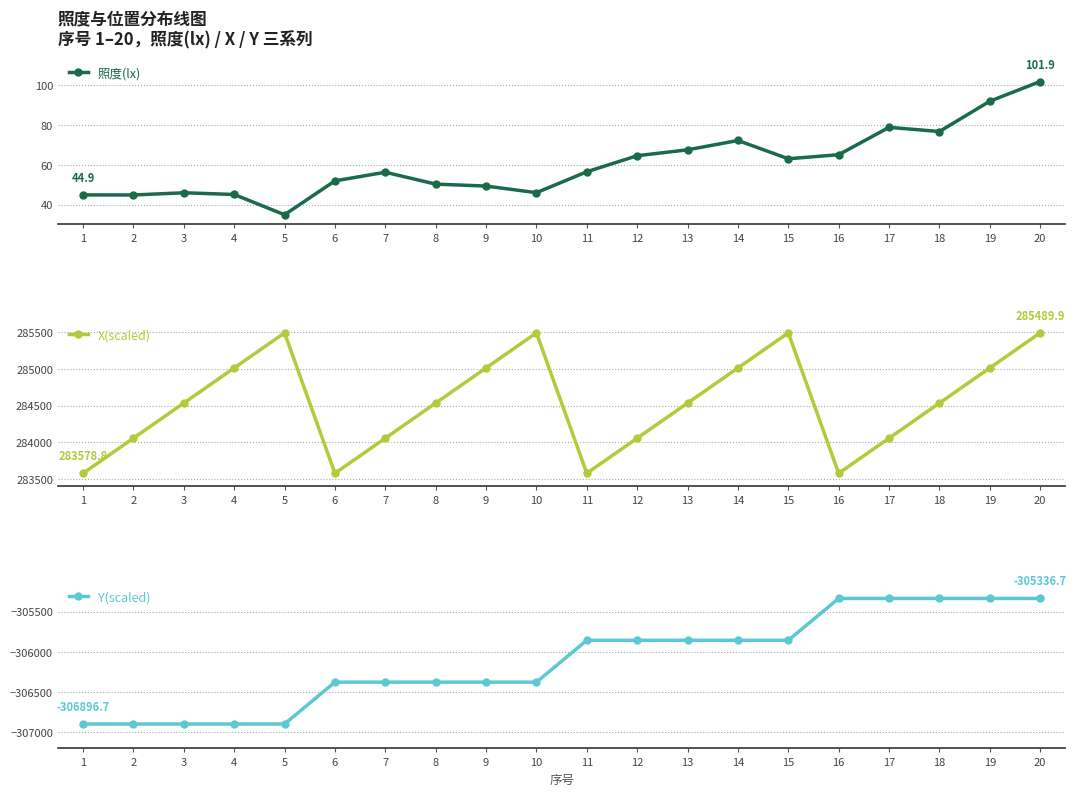

What is the maximum value for 照度(lx)?

101.9